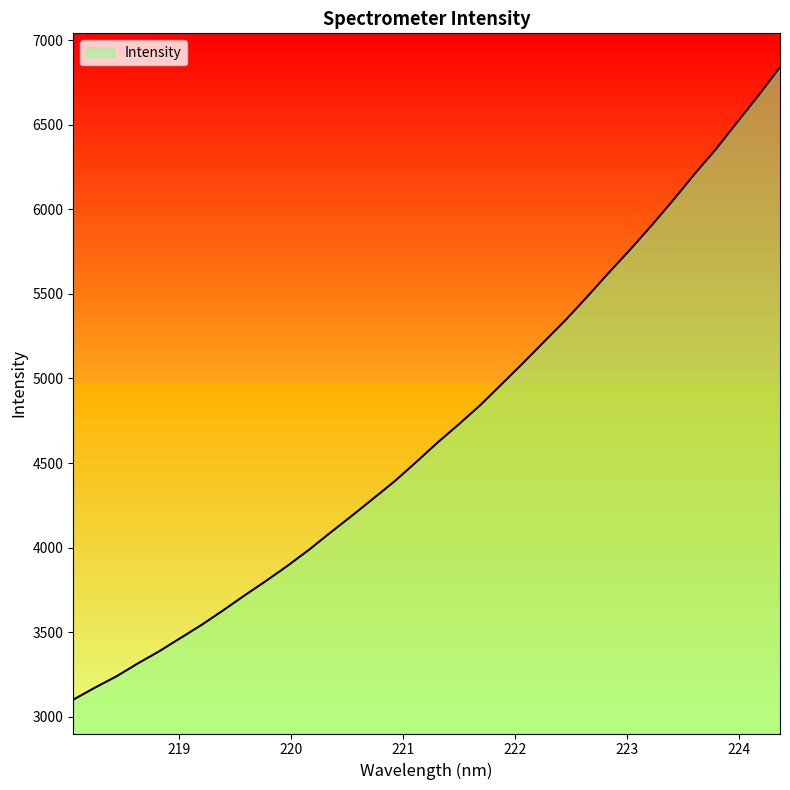

How many values are below 4621?

17